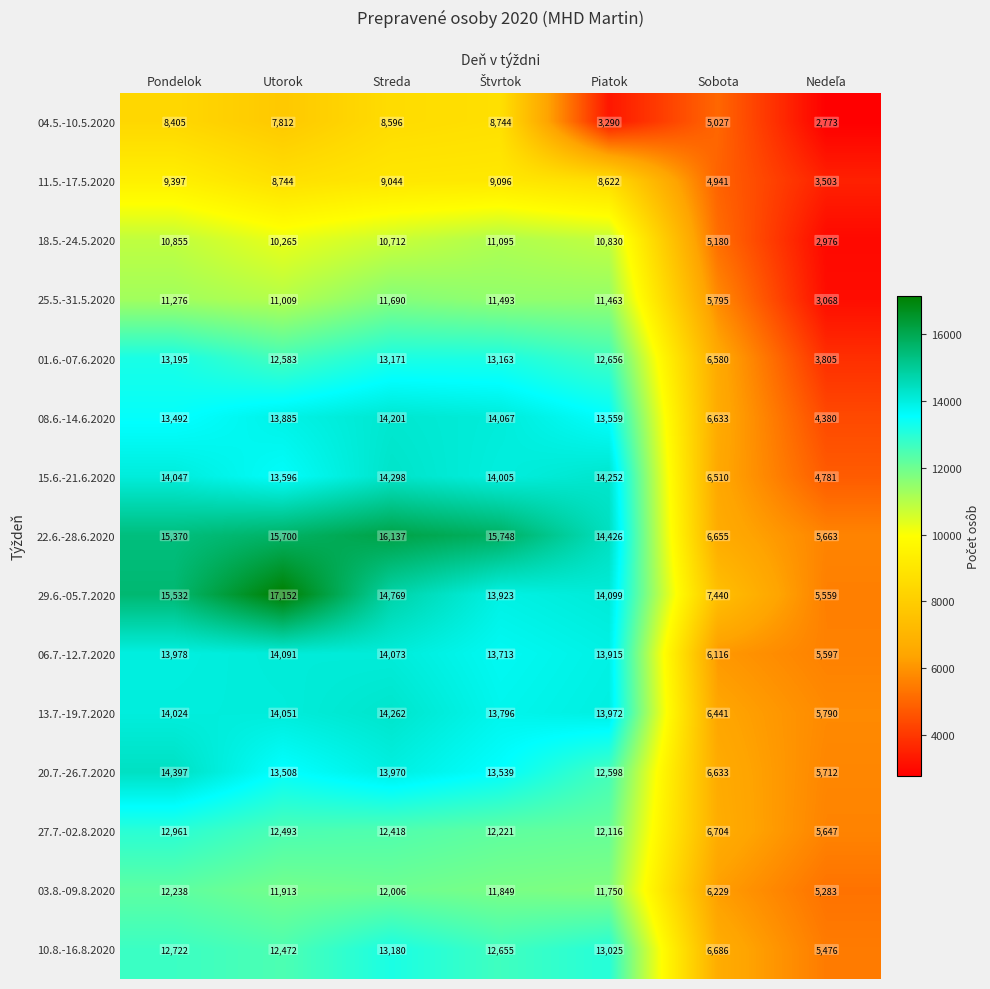

Count the number of data series in this chart.

15